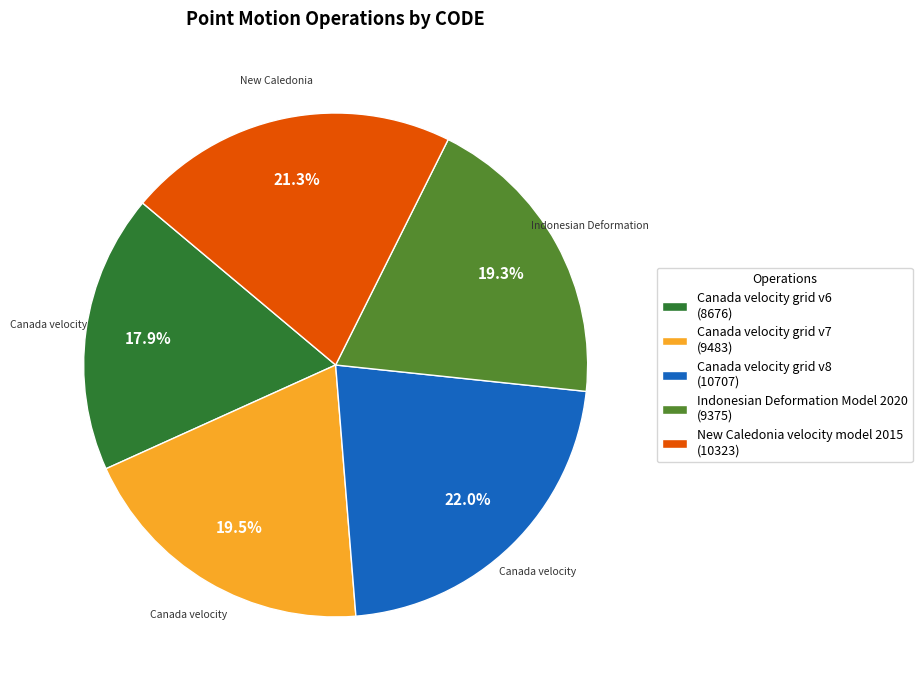

What percentage is the New Caledonia velocity model 2015 slice, to the nearest percent?

21%